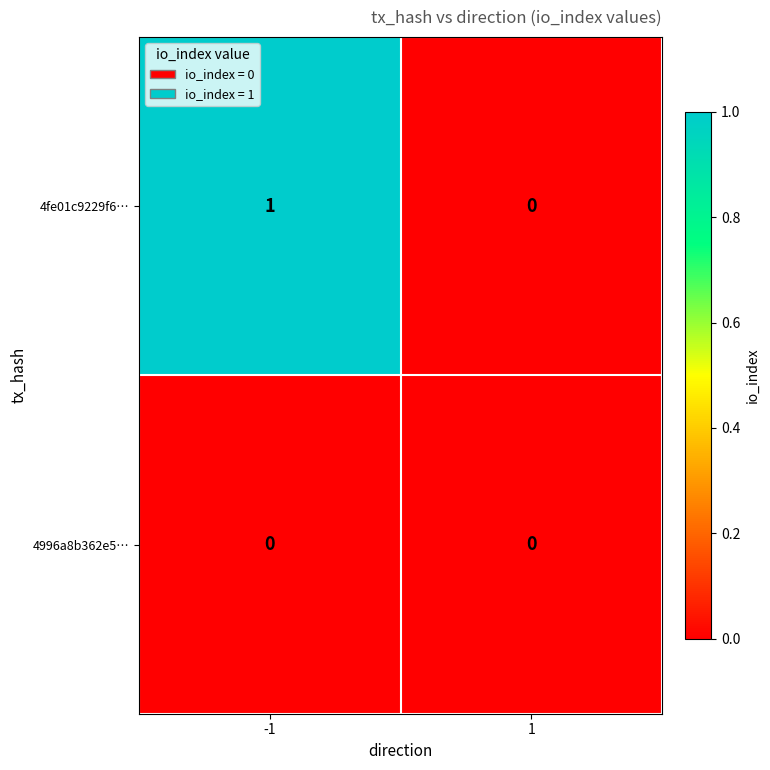

Which series has the largest total across all categories?

4fe01c9229f6…